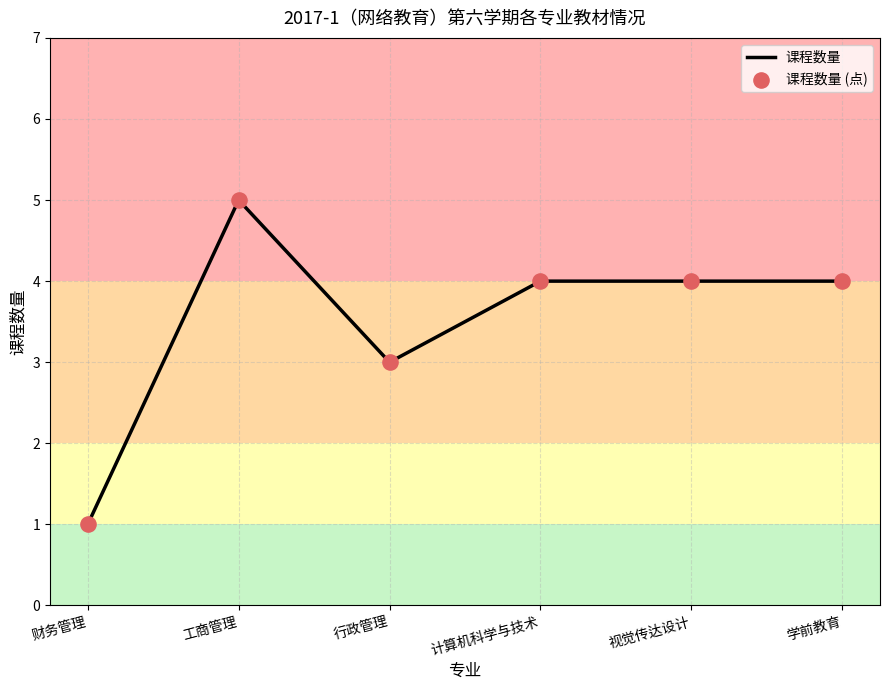

At which category does the data reach its first local peak?

工商管理